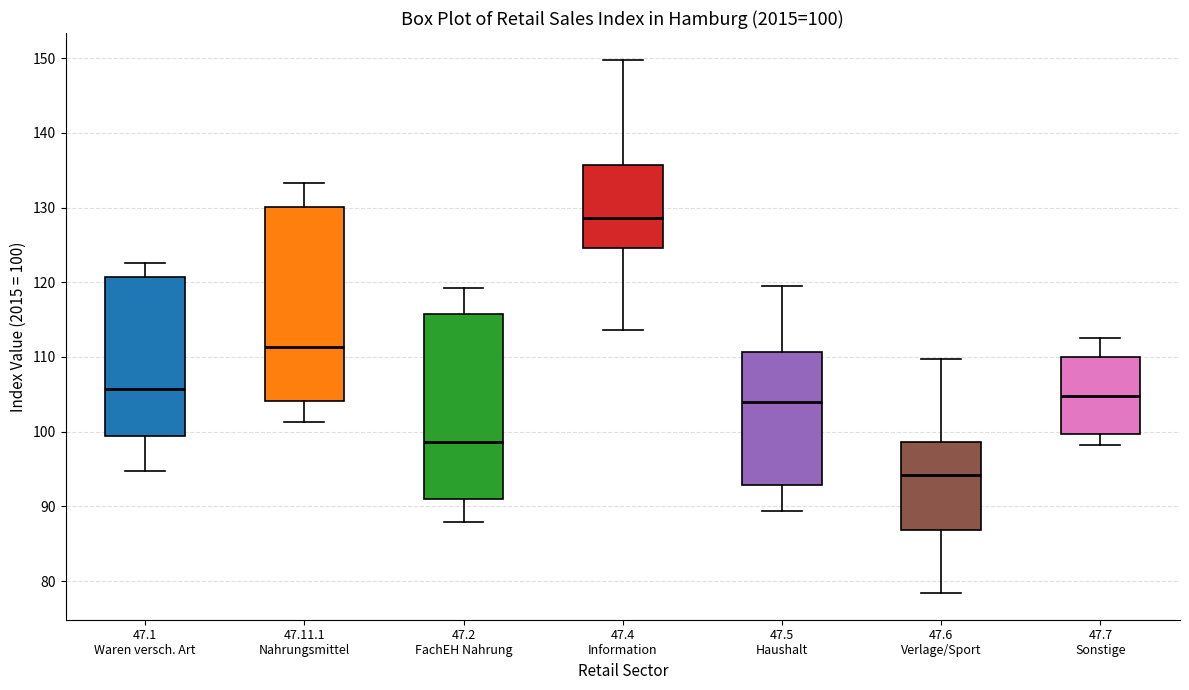

Which box's median line is the highest?

47.4 Information